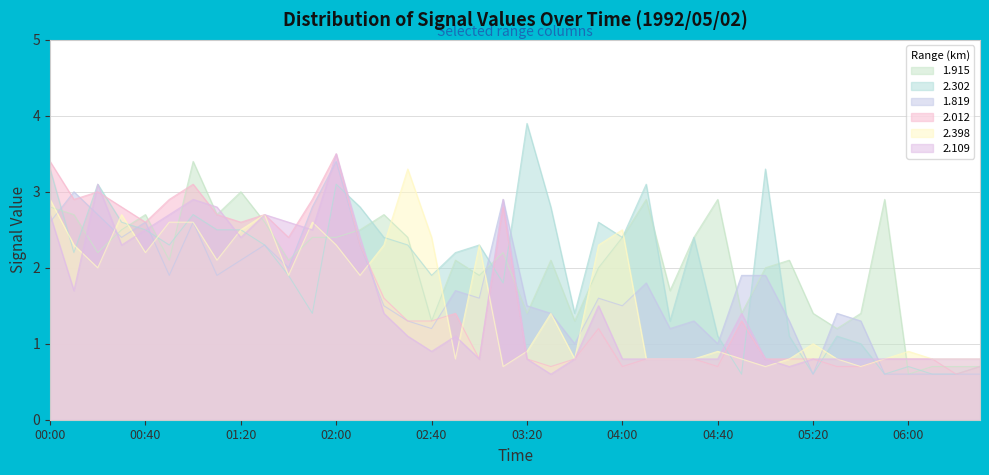

What is the difference between the 2.012 values at 05:30 and 06:20?

0.1